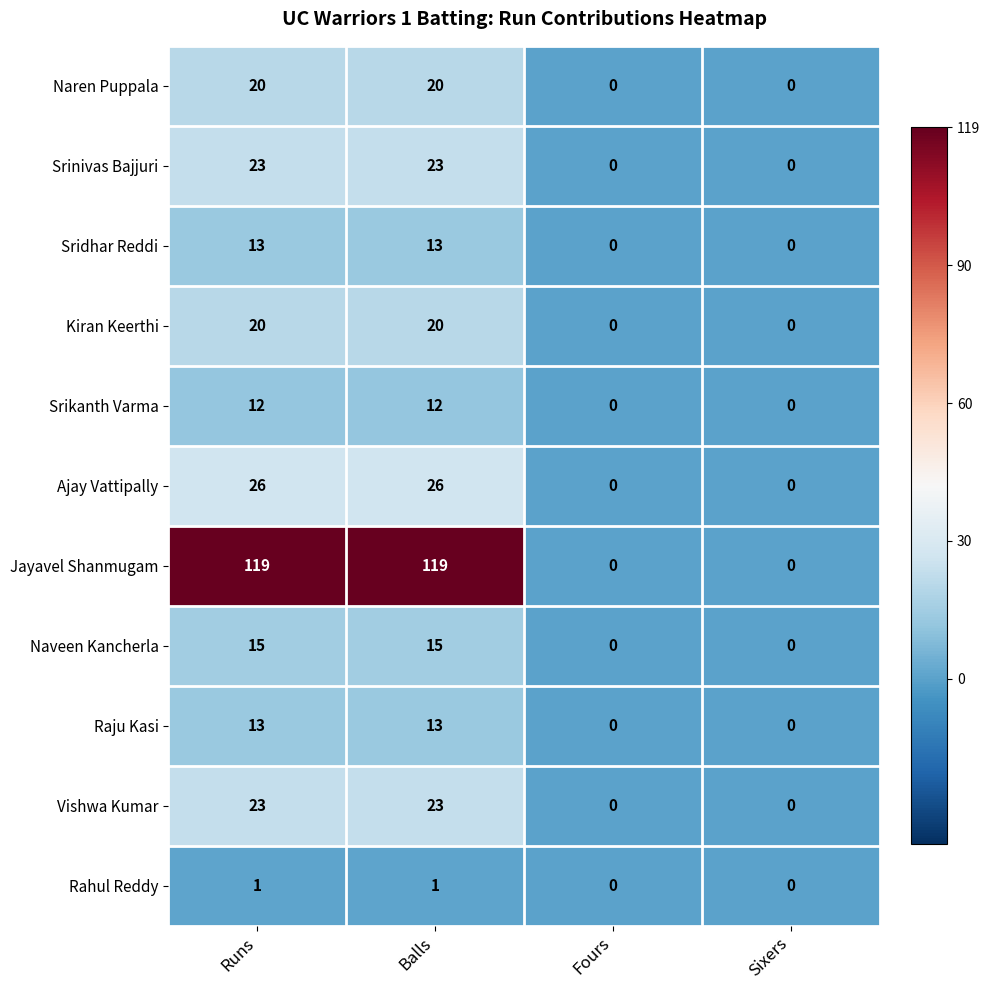

What is the greatest value displayed?

119